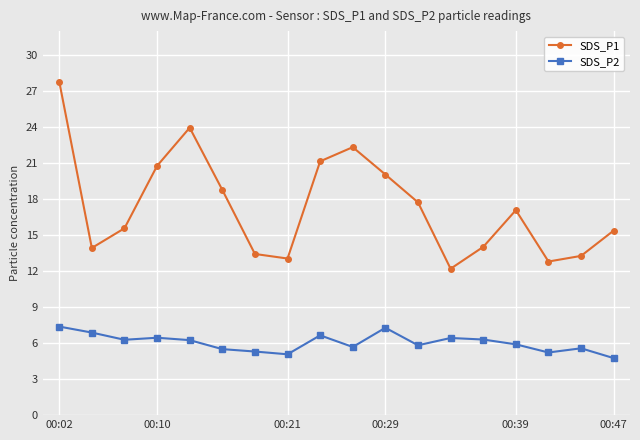

What is the minimum value for SDS_P1?

12.2